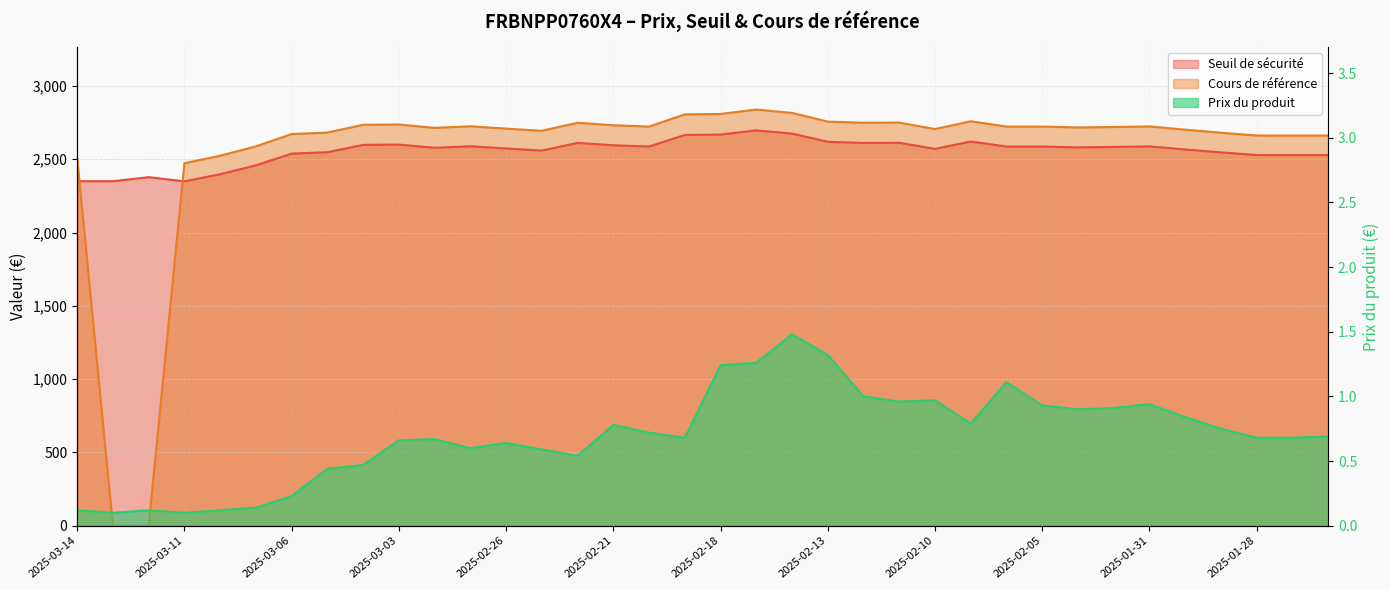

Is it true that Seuil de sécurité equals 2350.3 at 2025-03-14?

True